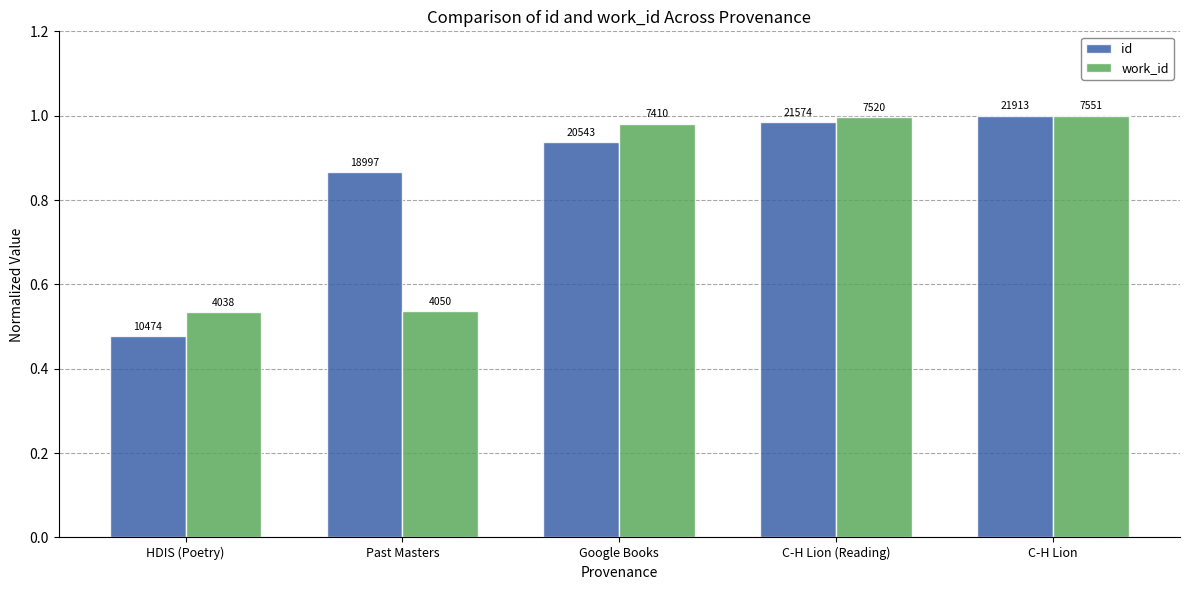

How many groups of bars are there?

5